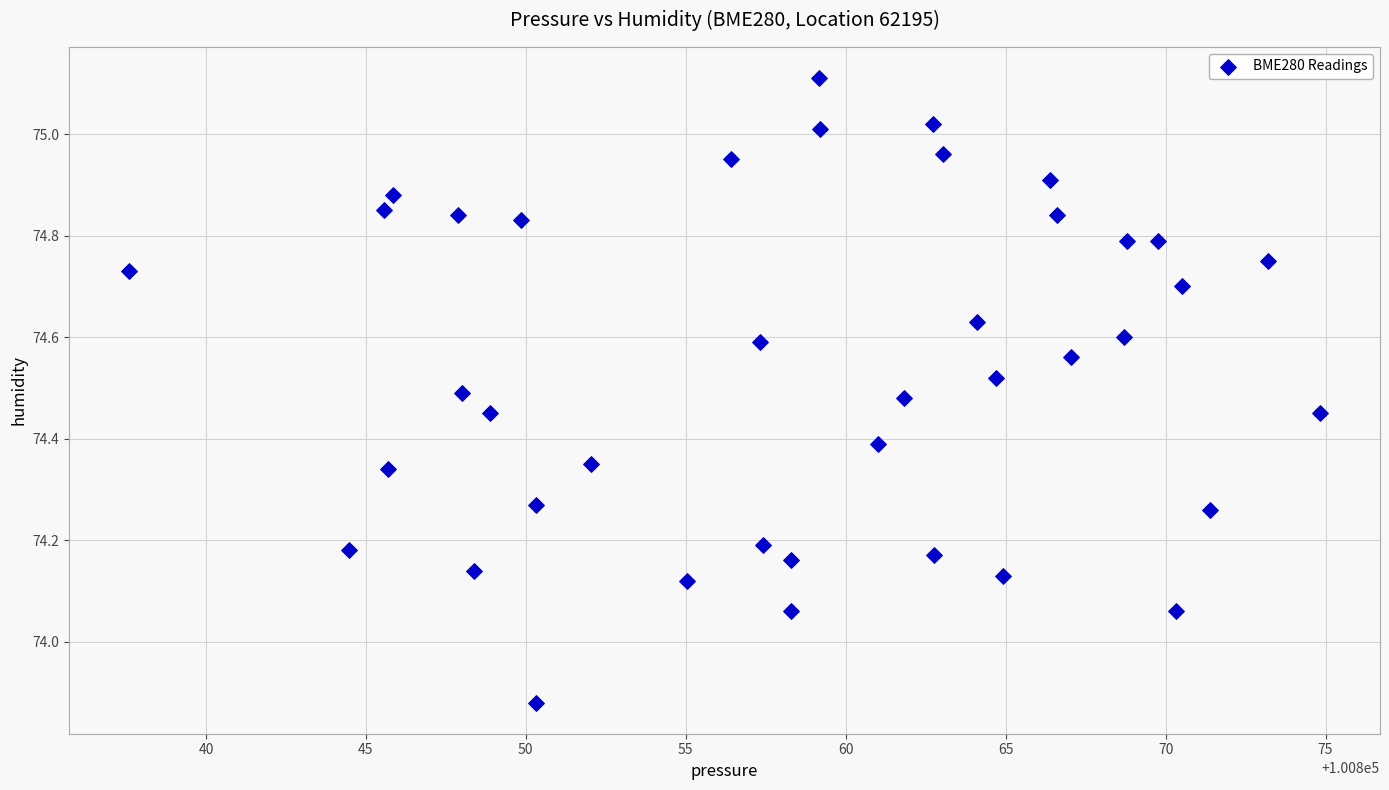

What is the range of X values (max minus min)?

37.2